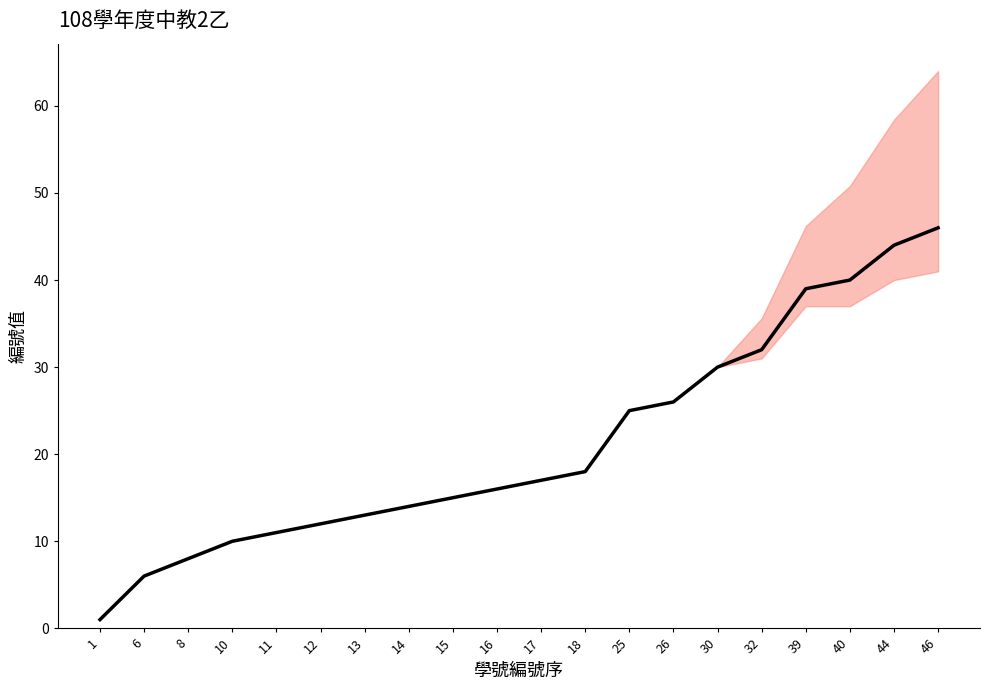

What is the difference between the values at 11 and 13?

2